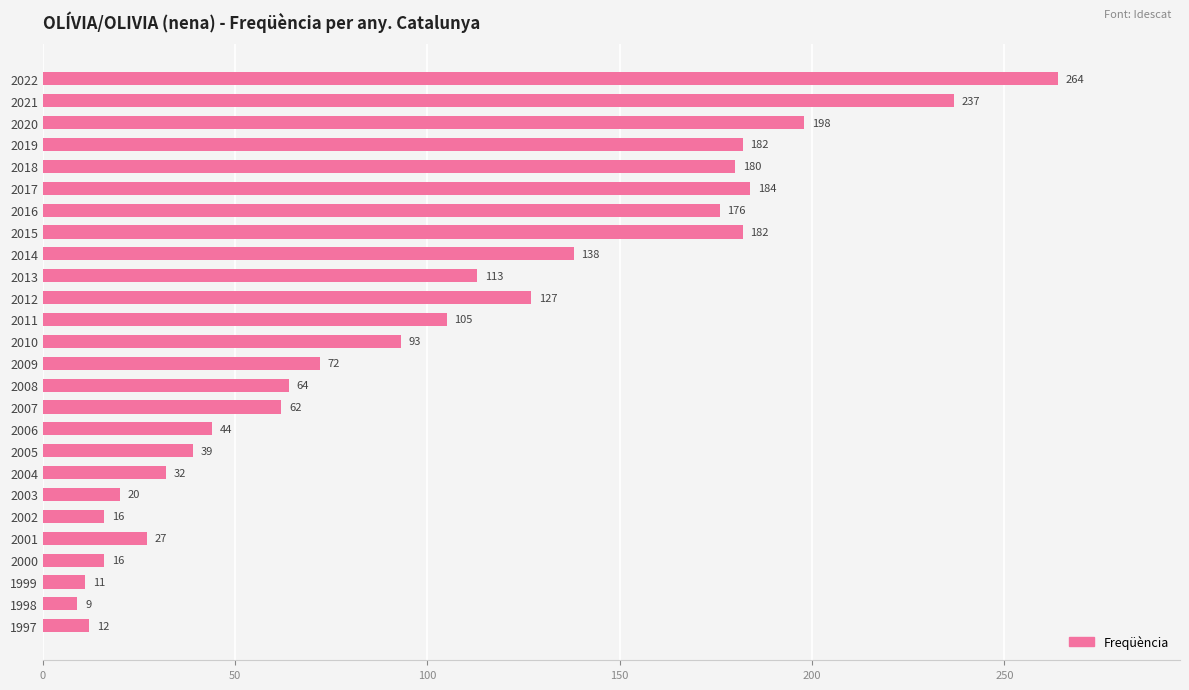

Does the chart contain any negative values?

No